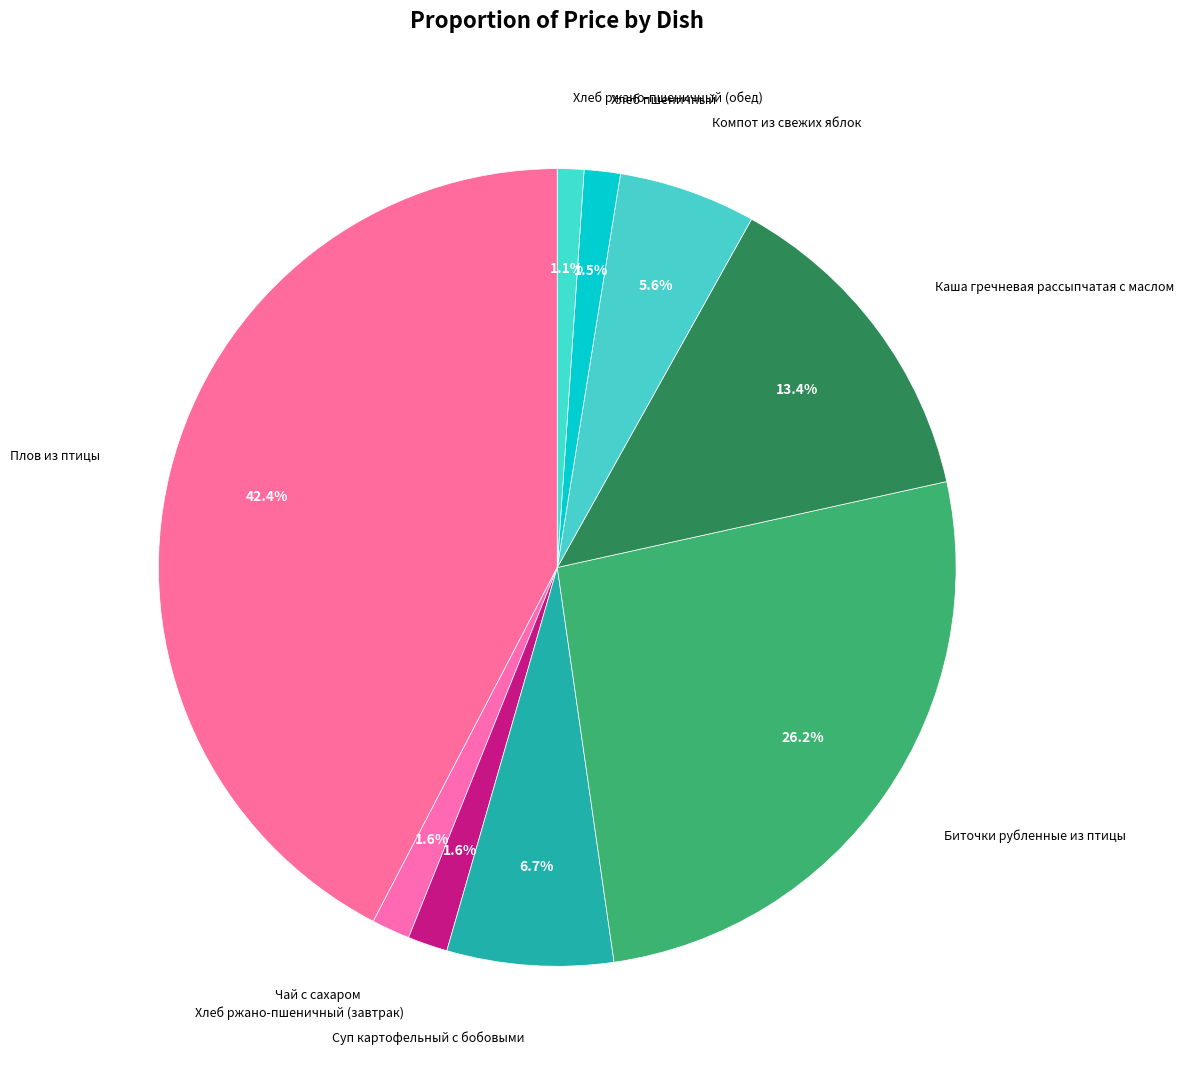

What percentage do Суп картофельный с бобовыми and Чай с сахаром together represent?

8.3%